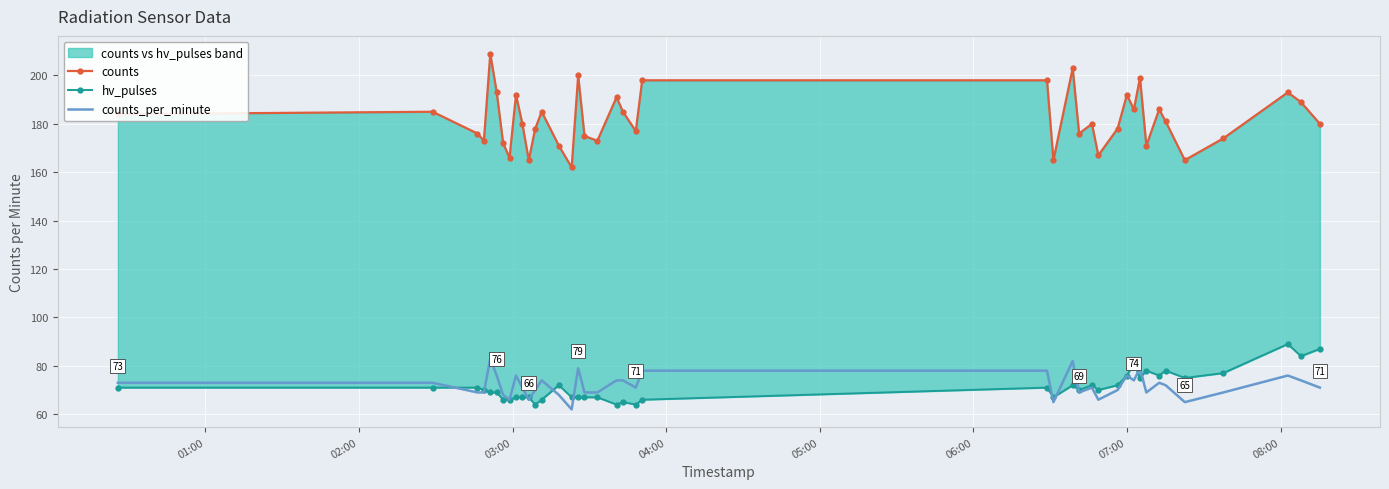

Which series has the largest total across all categories?

counts